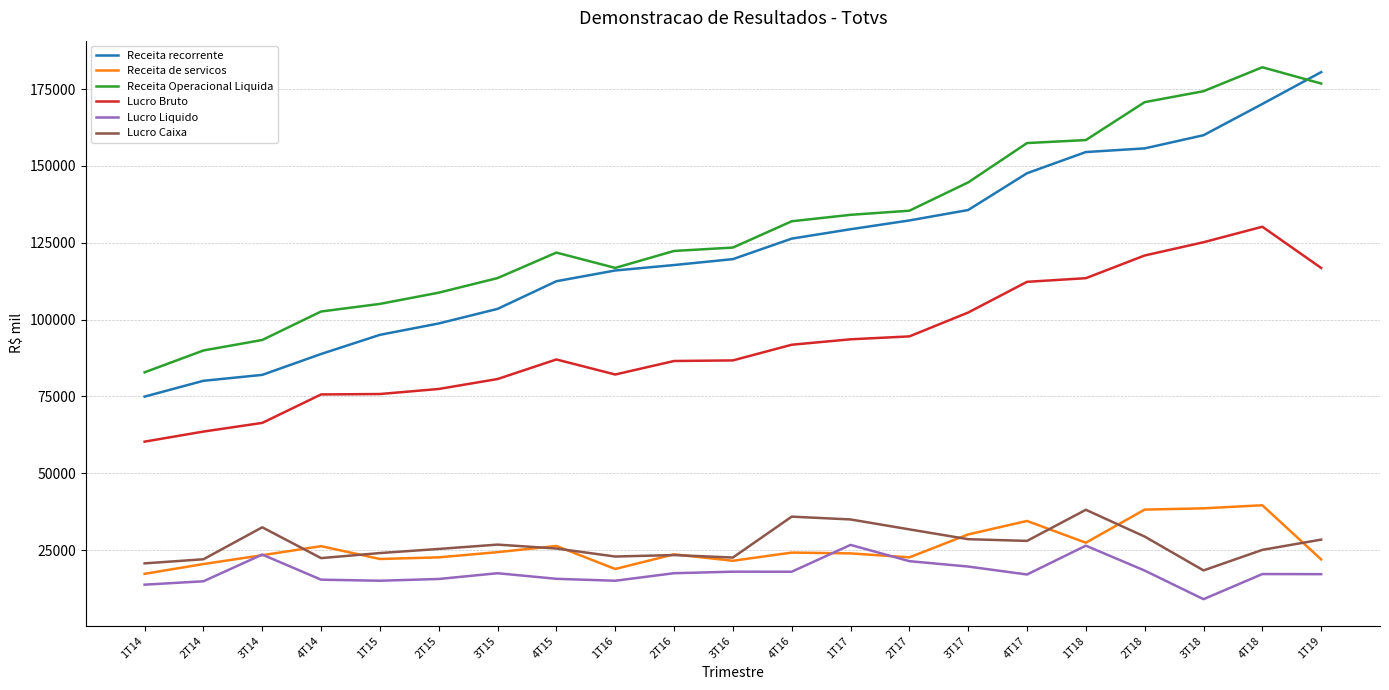

At how many categories does at least one series exceed 26066?

21